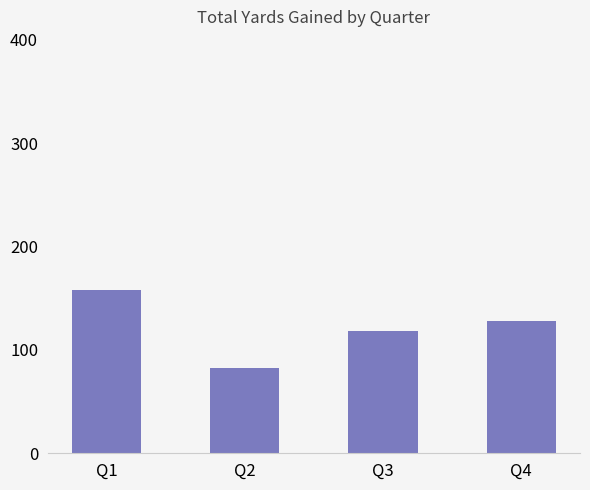

What is the value of the 4th bar from the left?

128